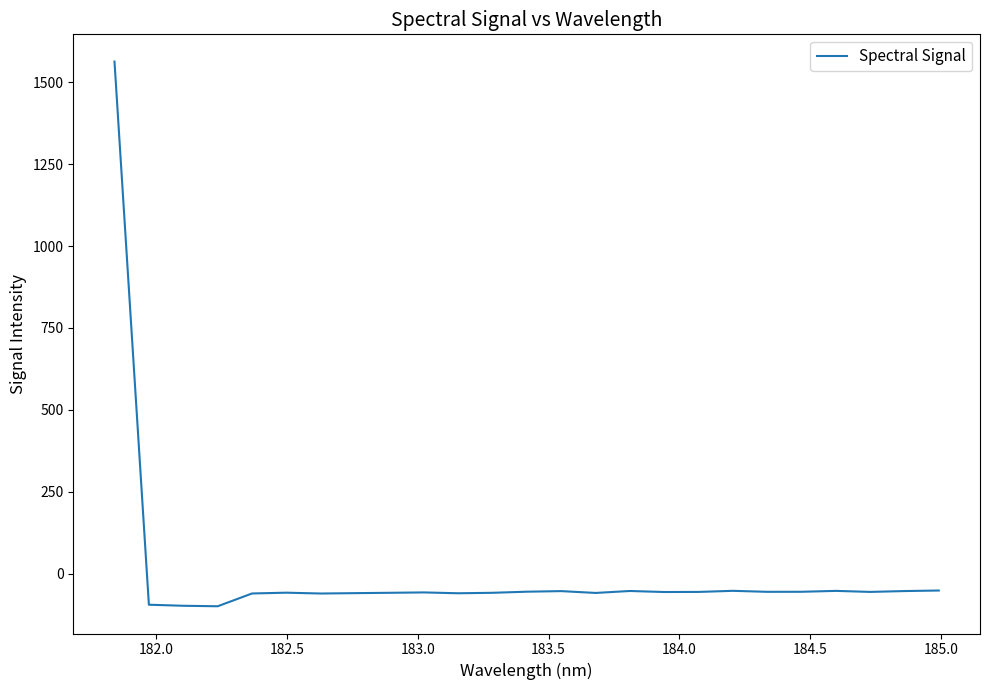

What is the minimum value shown in the chart?

-99.3